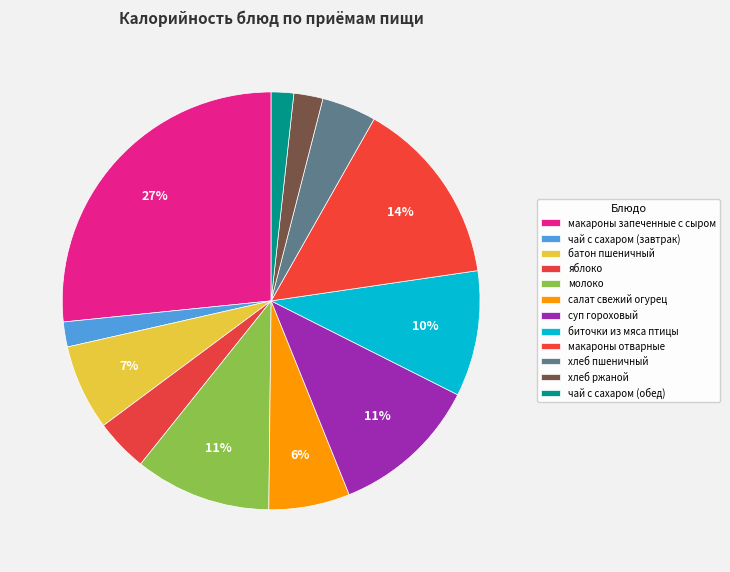

To the nearest percent, what portion does суп гороховый represent?

11%